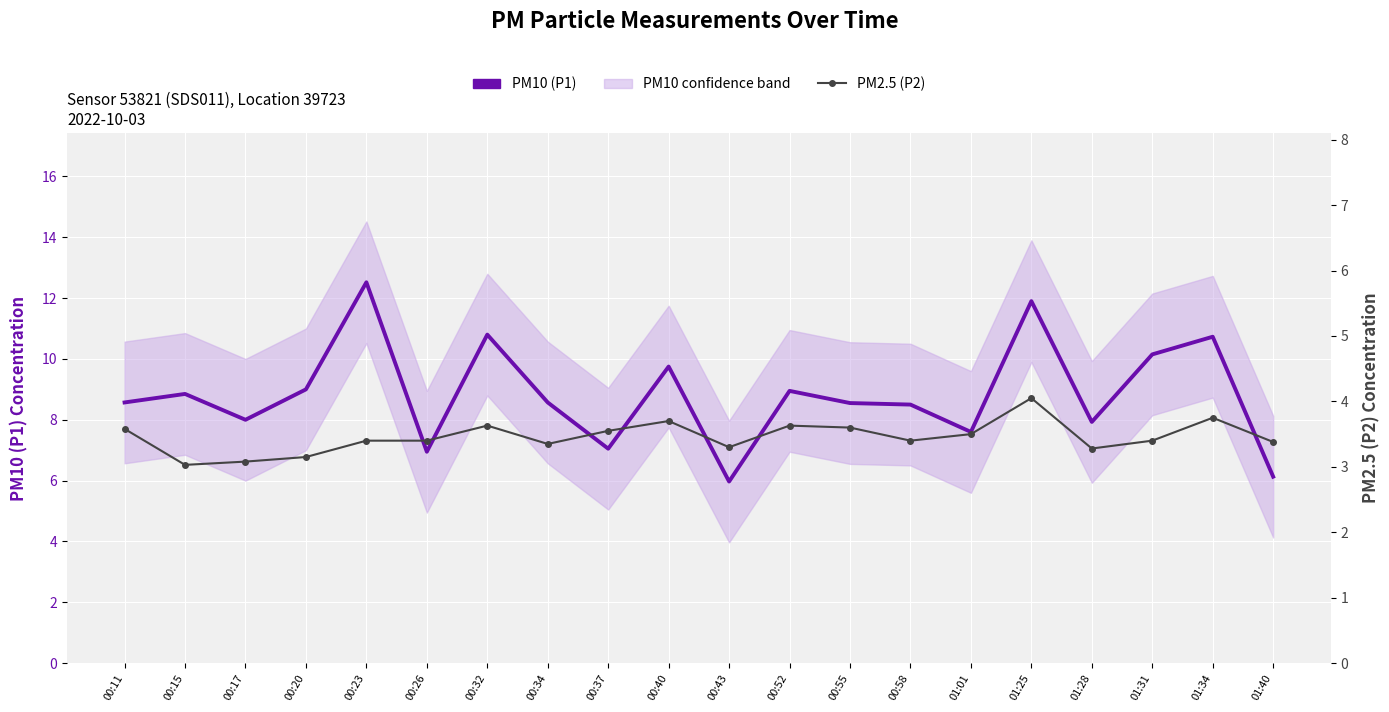

What is the maximum value shown in the chart?

12.5